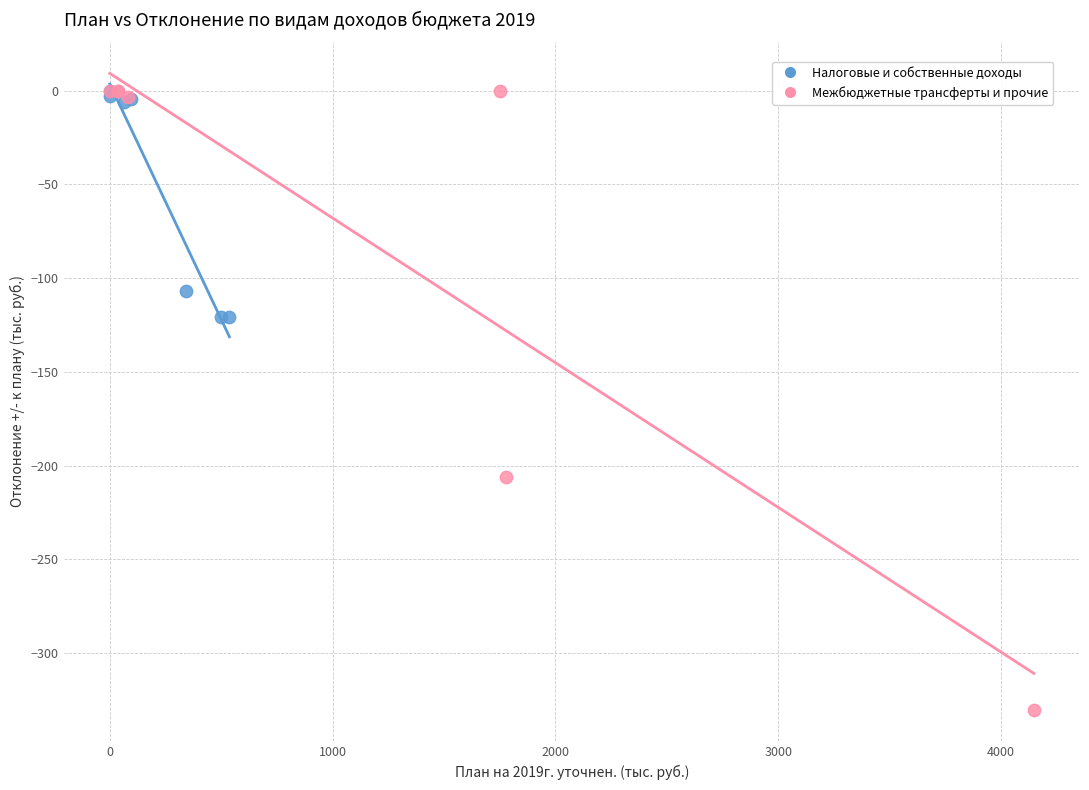

Which series has the widest spread of Y values?

Межбюджетные трансферты и прочие